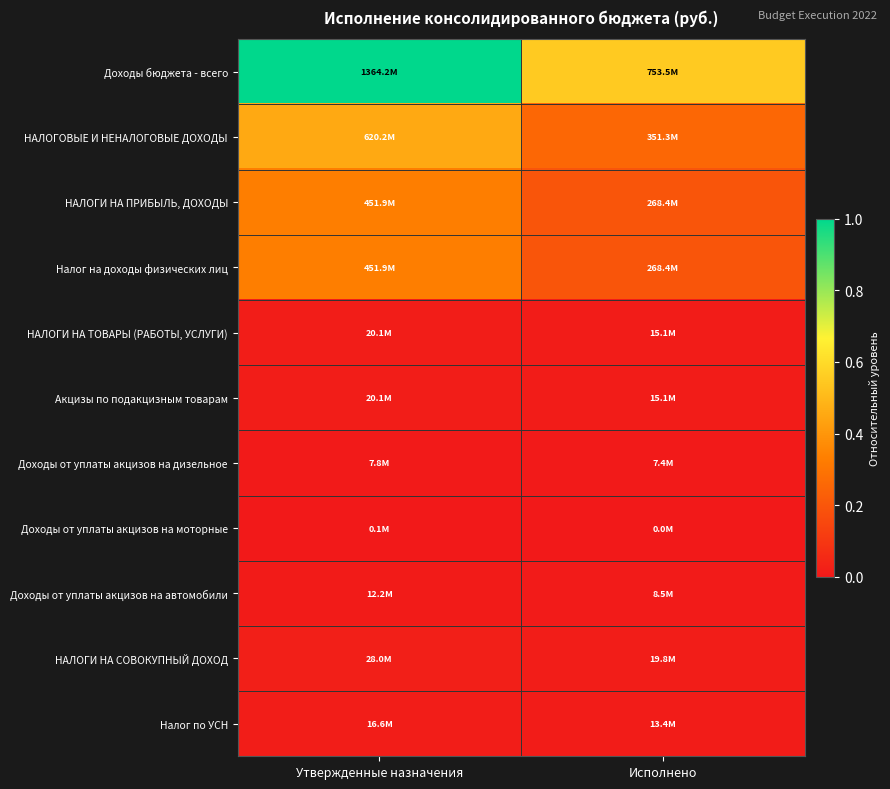

Which series has the largest total across all categories?

Доходы бюджета - всего